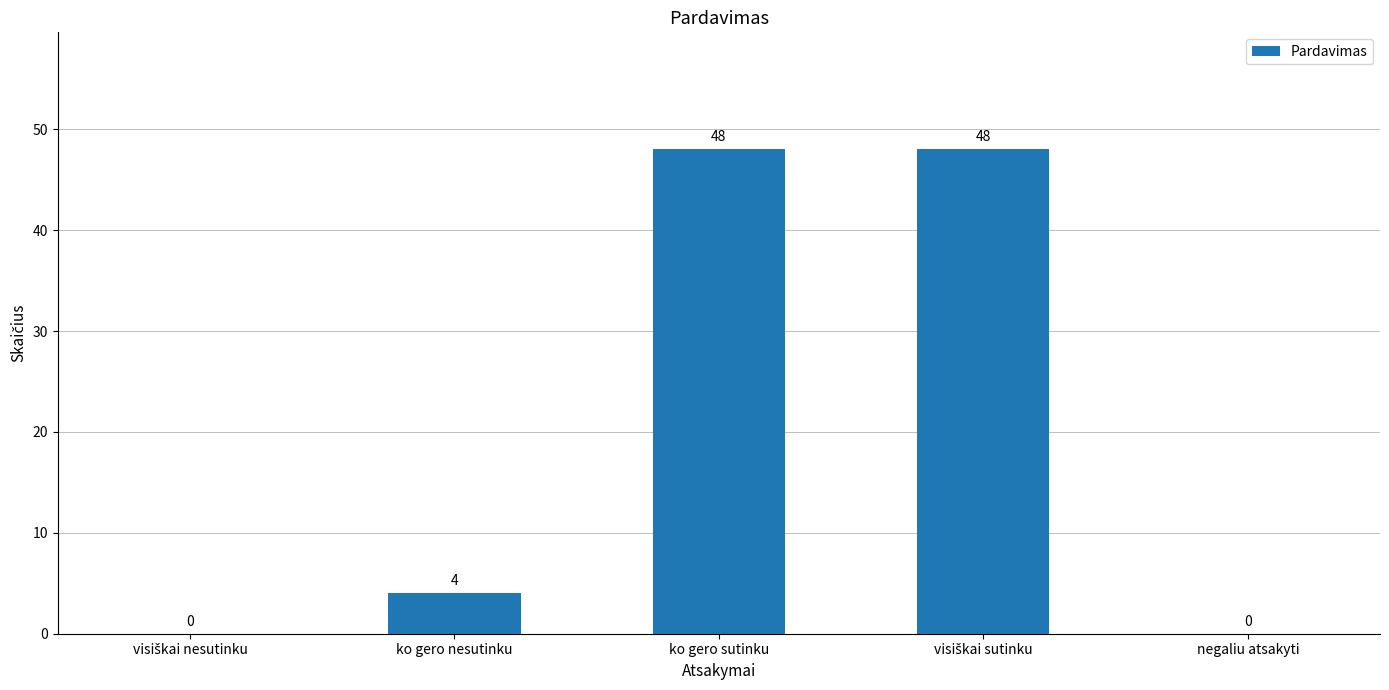

True or false: the data shows 63 at ko gero sutinku.

False